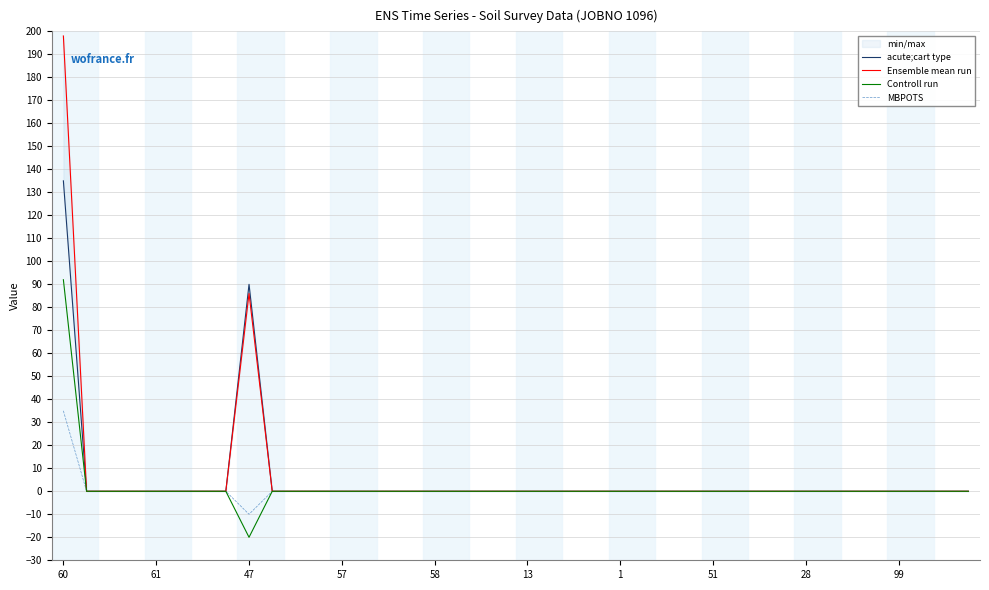

What is the average value of the Ensemble mean run series?

7